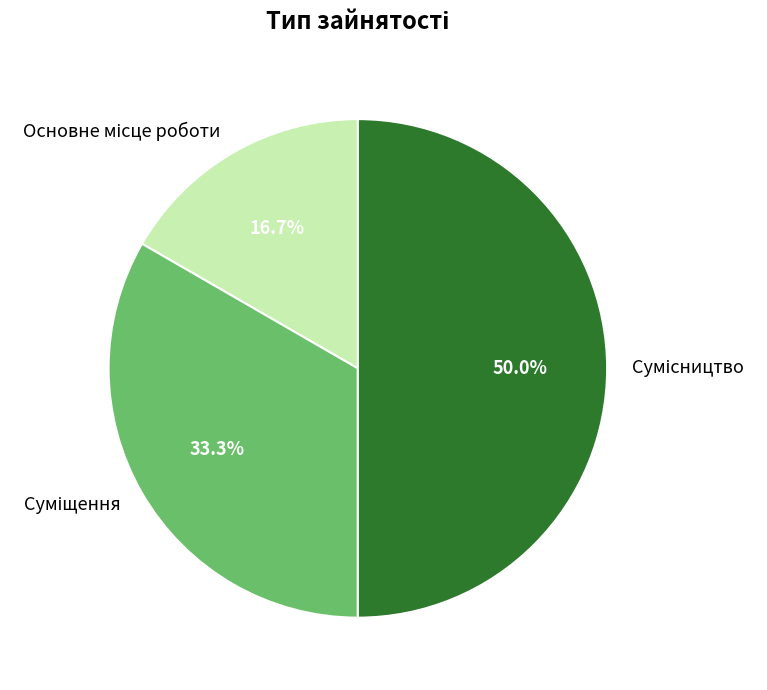

Between Основне місце роботи and Суміщення, which is larger?

Суміщення